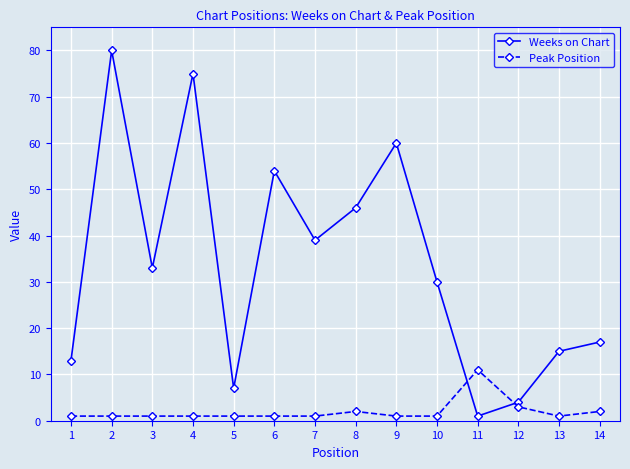

Rank the series at 8 from lowest to highest value.

Peak Position, Weeks on Chart